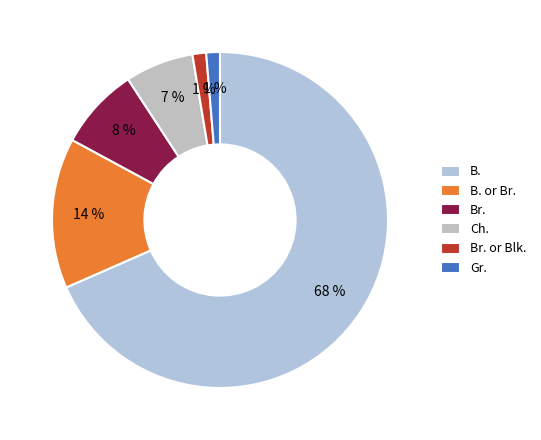

Which slice is the largest?

B.